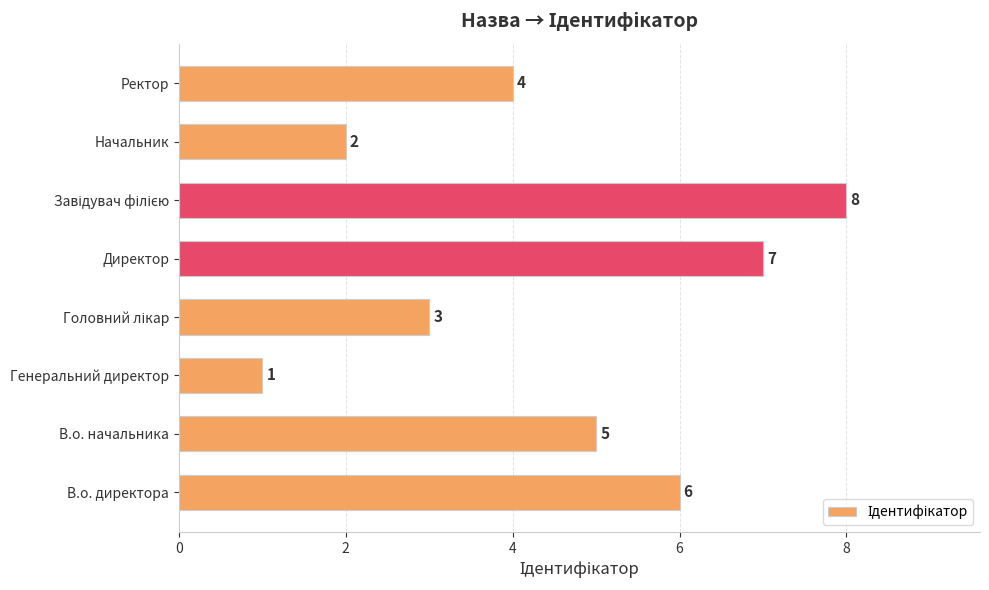

What is the difference between the second highest and minimum values?

6